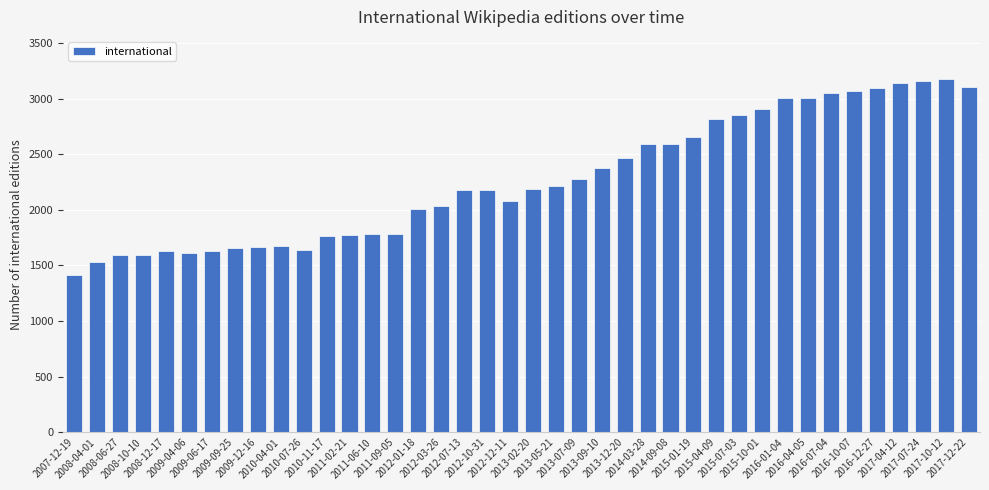

What is the greatest value displayed?

3174